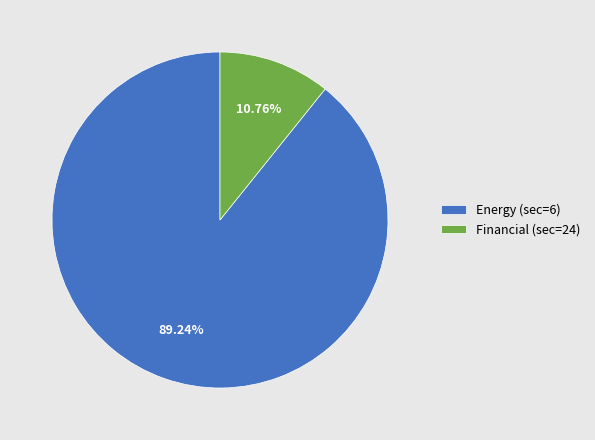

Count the number of slices in the pie.

2